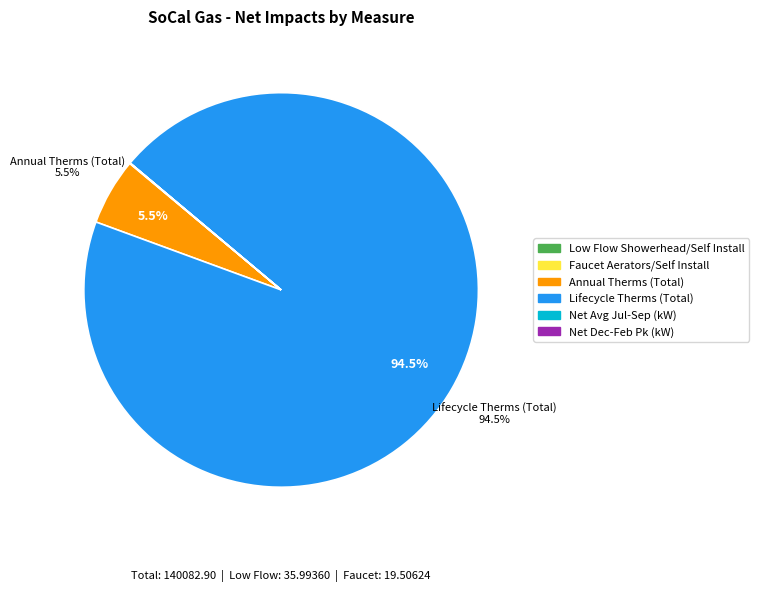

Which has a higher value, Annual Therms (Total) or Lifecycle Therms (Total)?

Lifecycle Therms (Total)